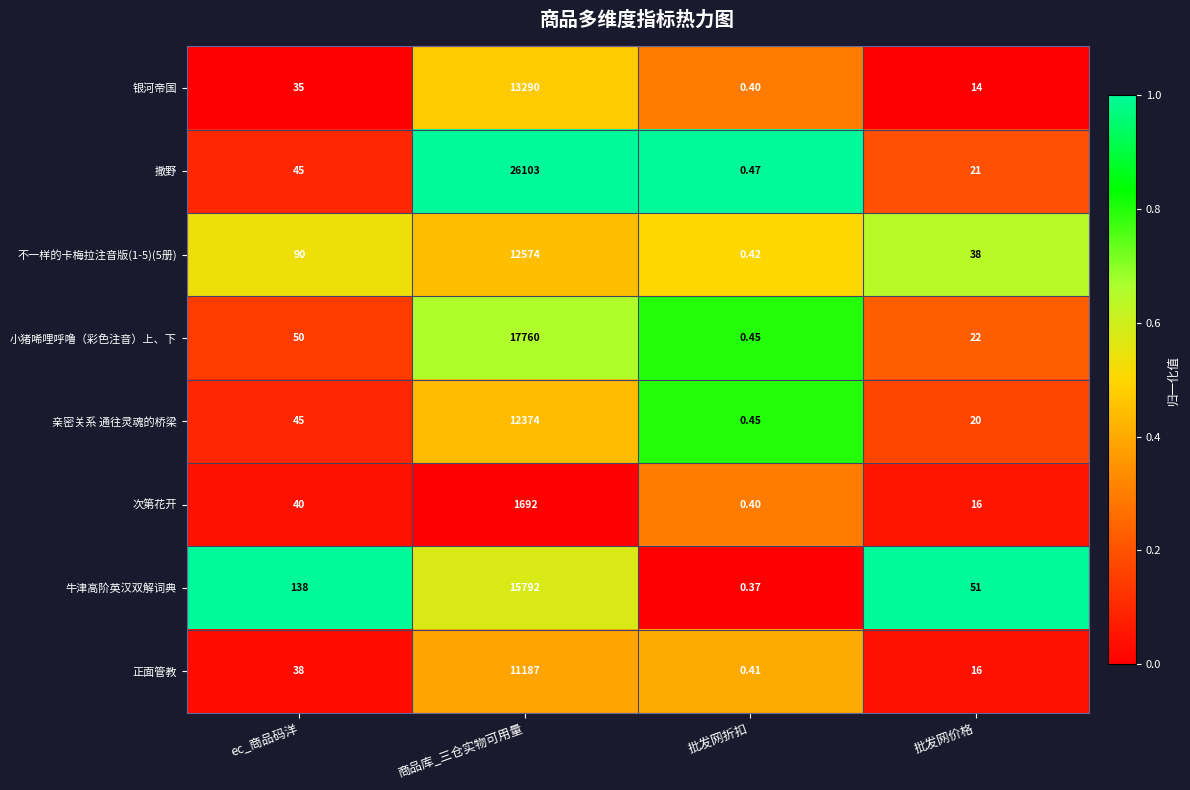

What is the difference between the highest and lowest values at 批发网价格?

37.0